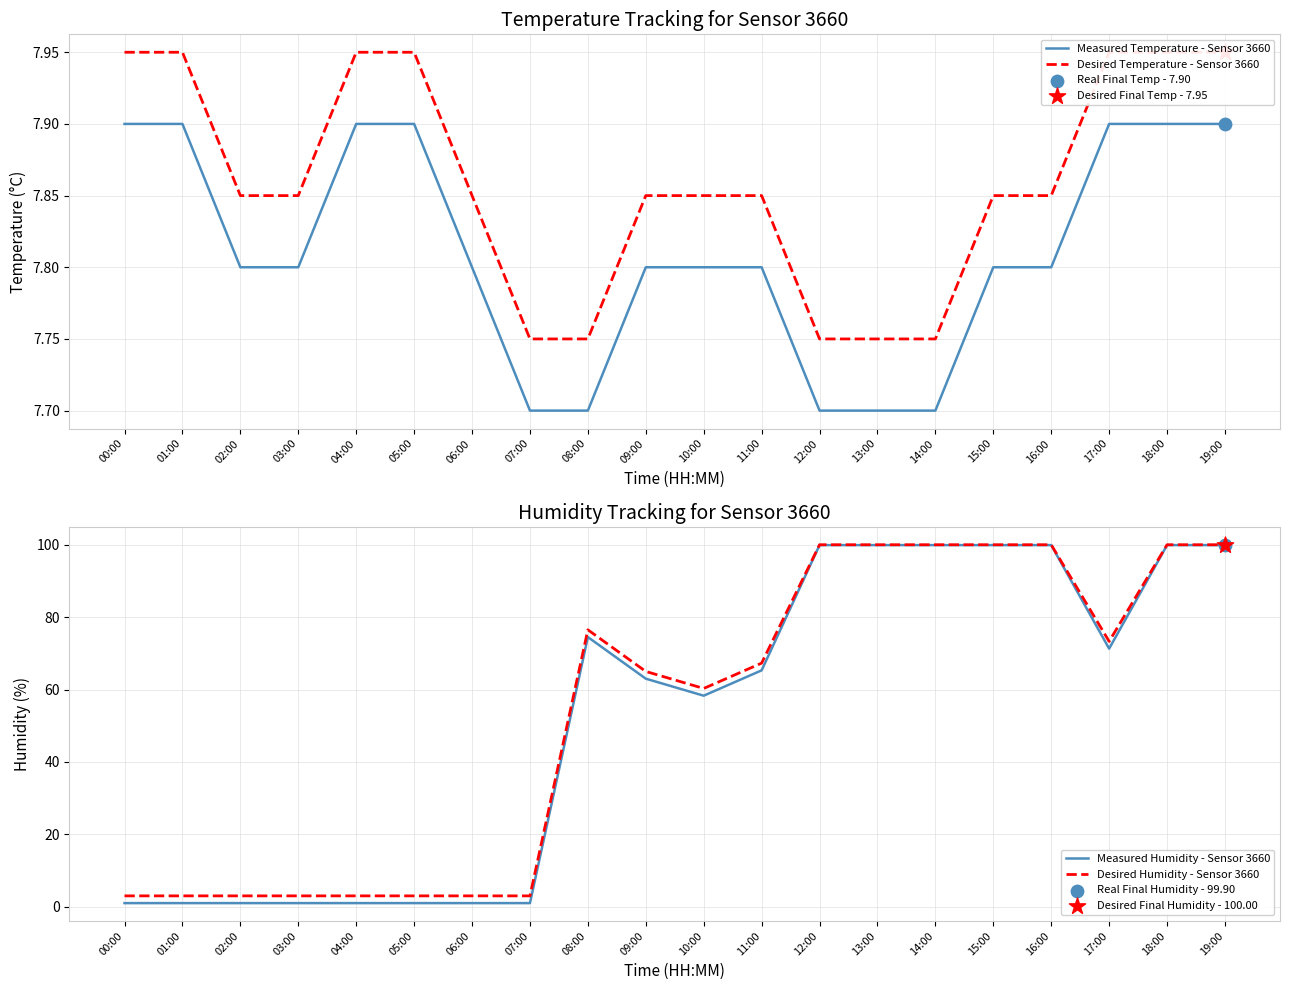

At which category is the sum across all series the highest?

18:00